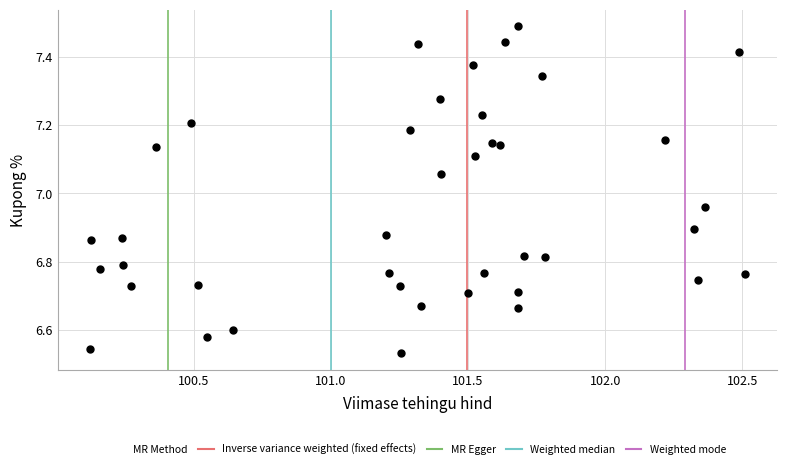

What is the range of Y values (max minus min)?

1.0